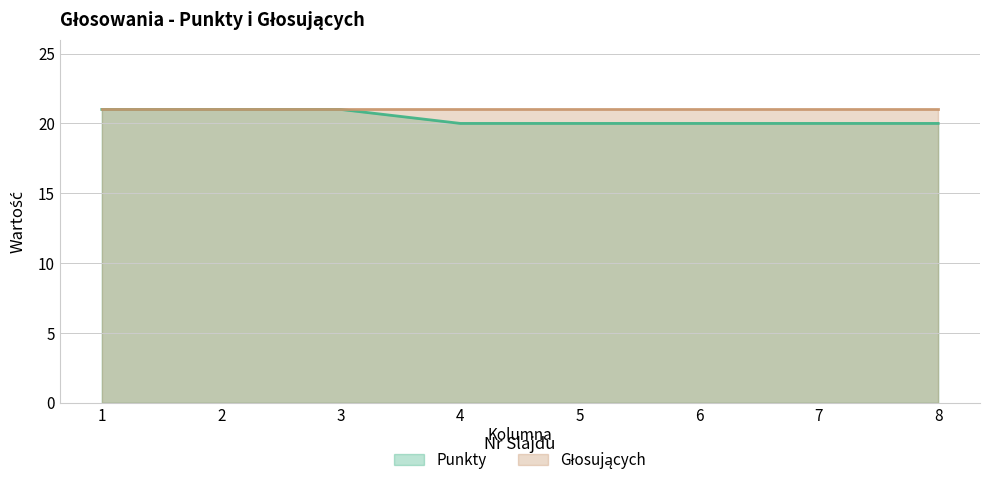

Does the chart display data point markers on the line(s)?

No